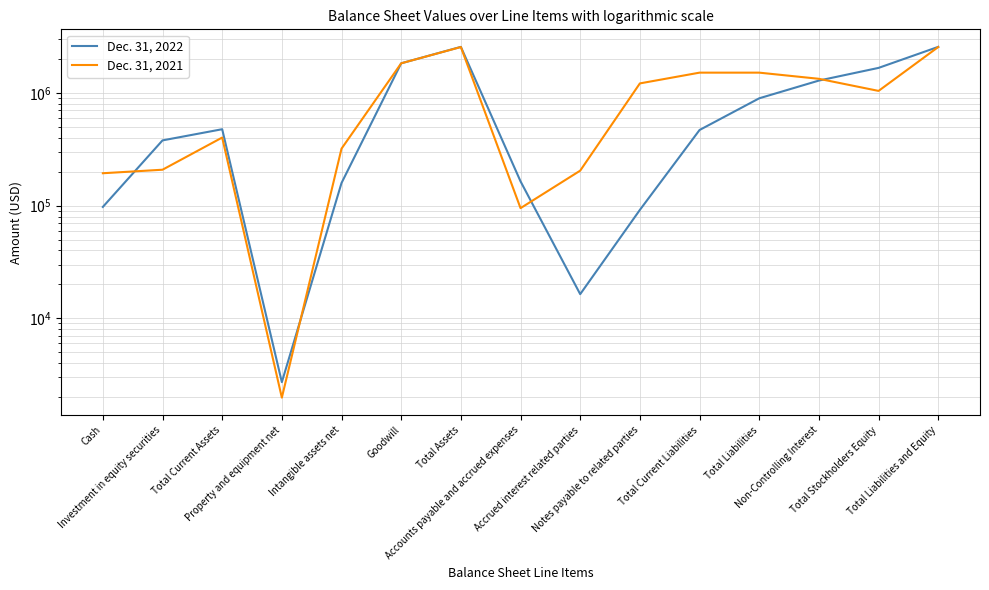

In Dec. 31, 2021, how many points are lower than both neighbors (excluding endpoints)?

3